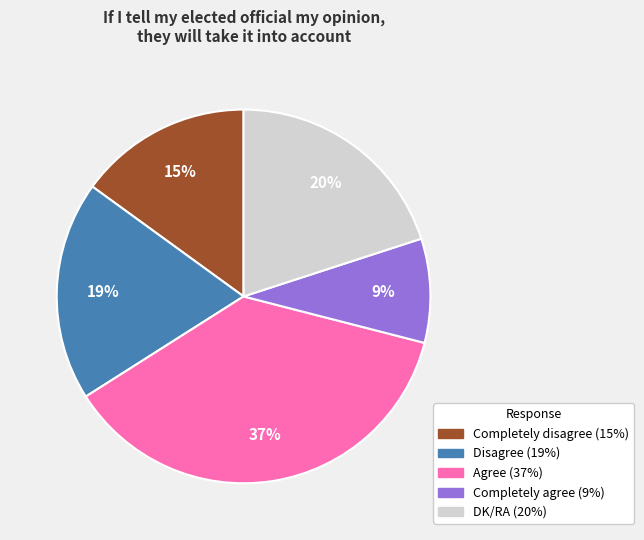

To the nearest percent, what is the average slice percentage?

20%